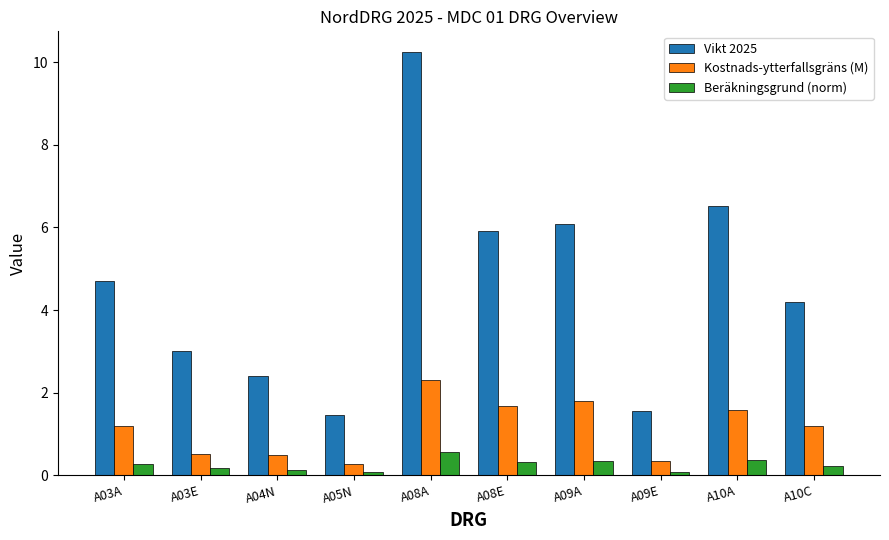

What is the spread (max minus min) of values at A08E?

5.6